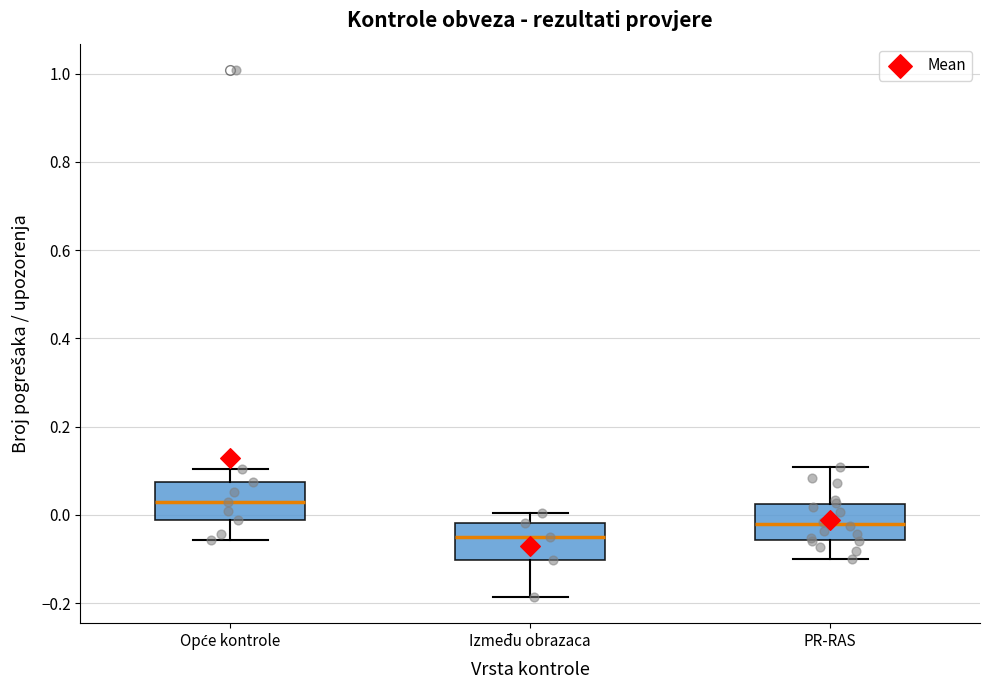

Which box's median line is the lowest?

Između obrazaca